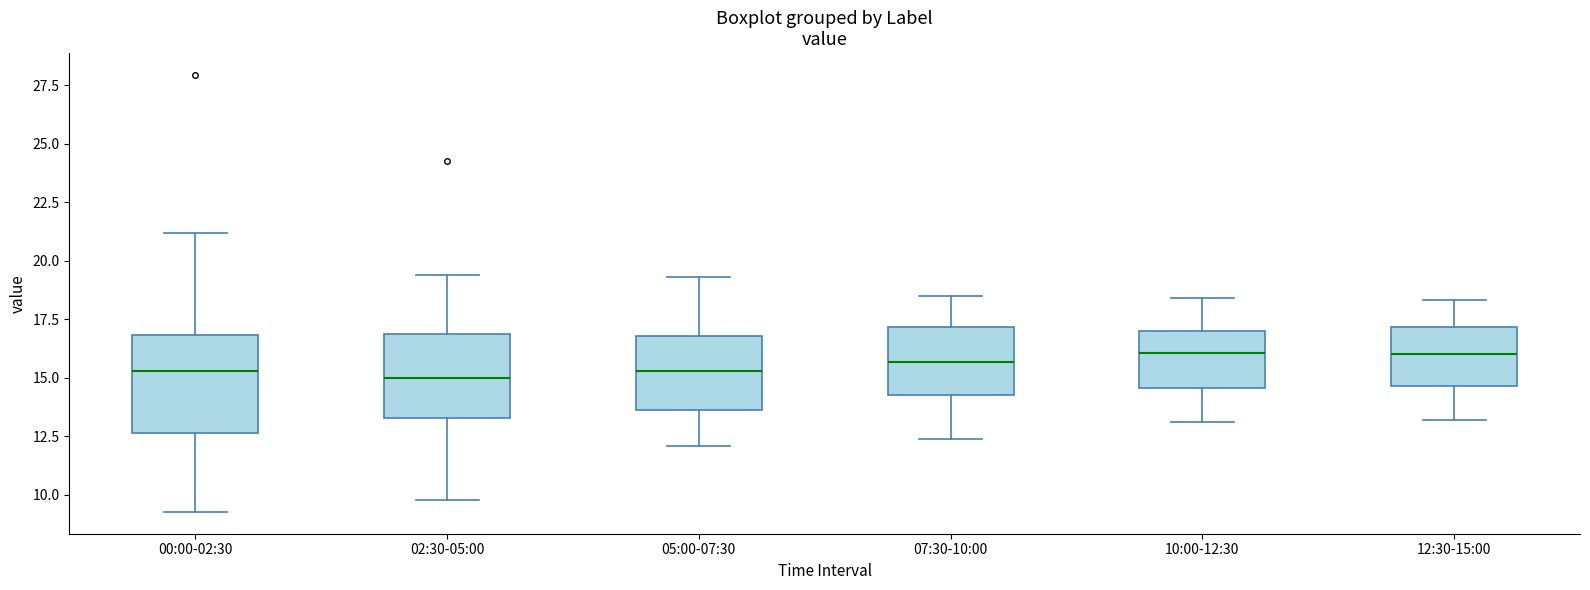

Reading left to right, transcribe this box plot: for each box, give where its median line is, the range the box spans, and where its two whiskers end, as read against the y-axis. The values are not printed on the chart, so give them approximately, as read against the axis.

00:00-02:30: median 15.5, box 12.5 to 17.0, whiskers 9.5 to 21.0
02:30-05:00: median 15.0, box 13.5 to 17.0, whiskers 10.0 to 19.5
05:00-07:30: median 15.5, box 13.5 to 17.0, whiskers 12.0 to 19.5
07:30-10:00: median 15.5, box 14.5 to 17.0, whiskers 12.5 to 18.5
10:00-12:30: median 16.0, box 14.5 to 17.0, whiskers 13.0 to 18.5
12:30-15:00: median 16.0, box 14.5 to 17.0, whiskers 13.0 to 18.5